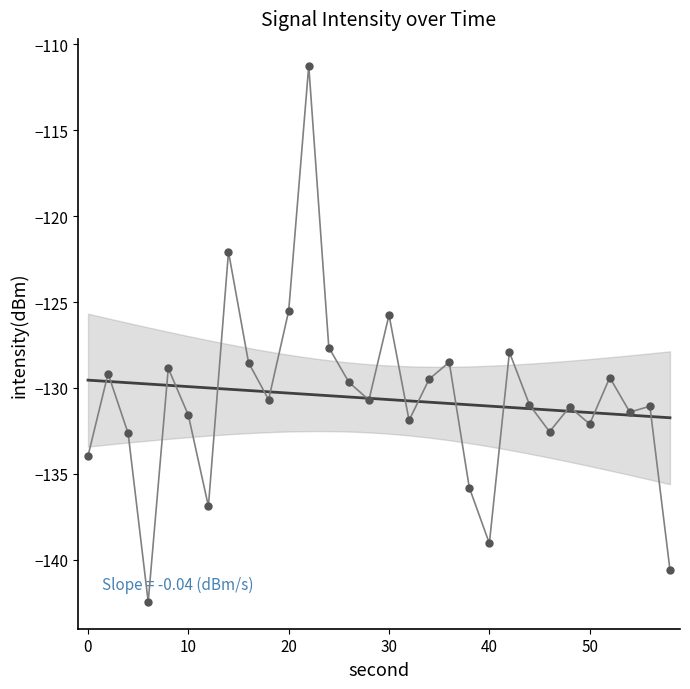

How many data points are above -130?

13